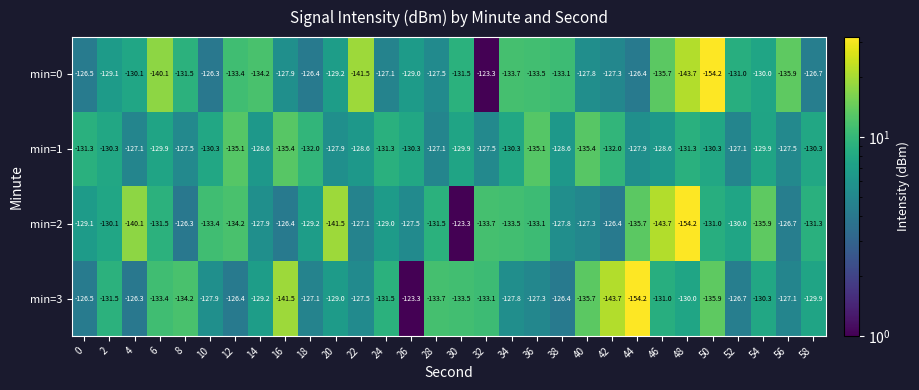

At which label does min=1 first exceed -129?

4